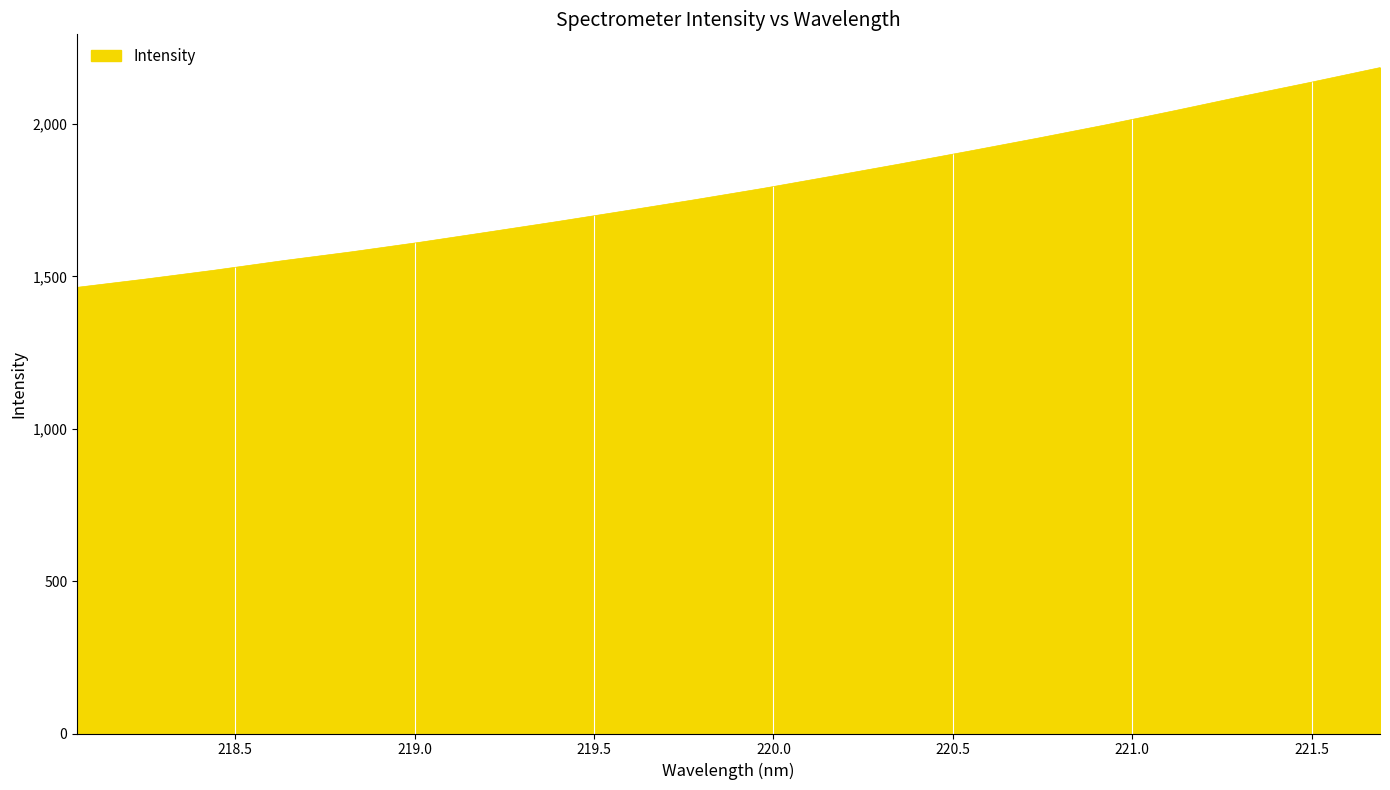

What is the maximum value shown in the chart?

2185.3